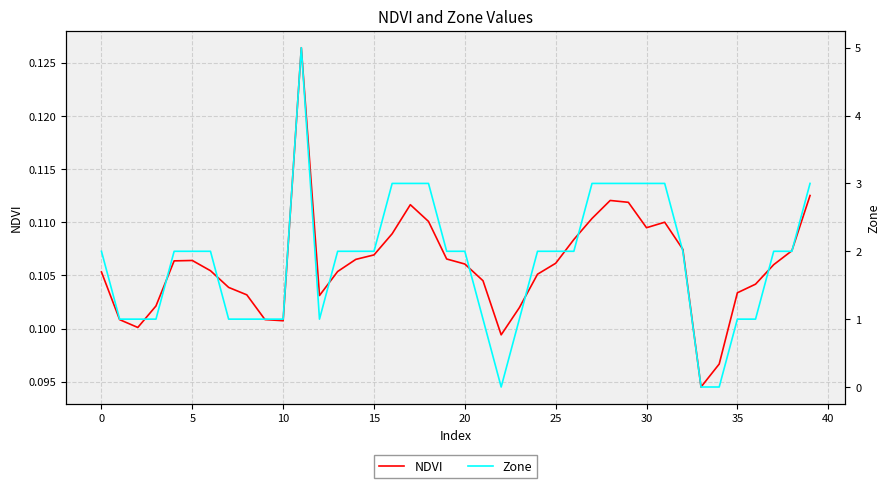

At how many categories does at least one series exceed 0?

40